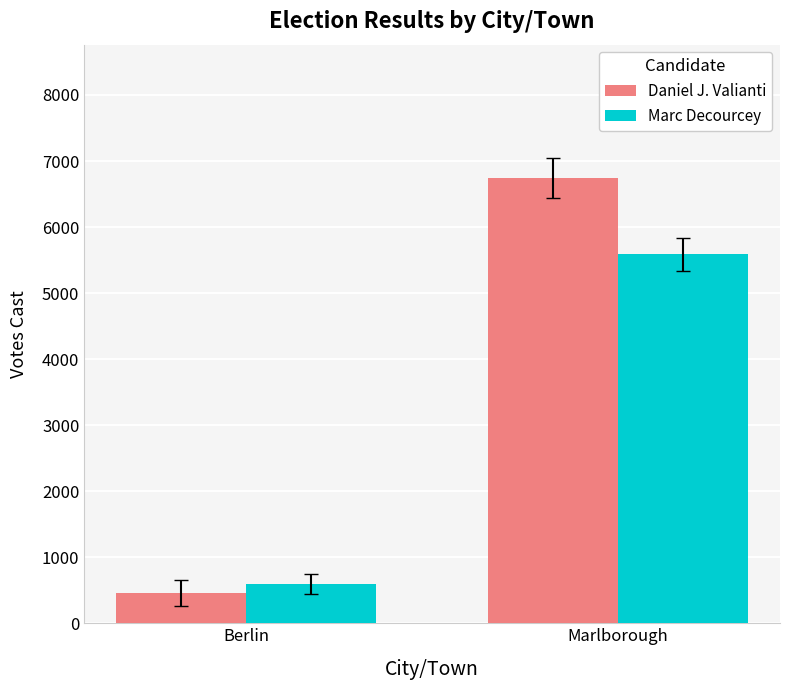

Reading left to right, extract all data points from this chart.

Daniel J. Valianti: Berlin=457	Marlborough=6740
Marc Decourcey: Berlin=594	Marlborough=5587